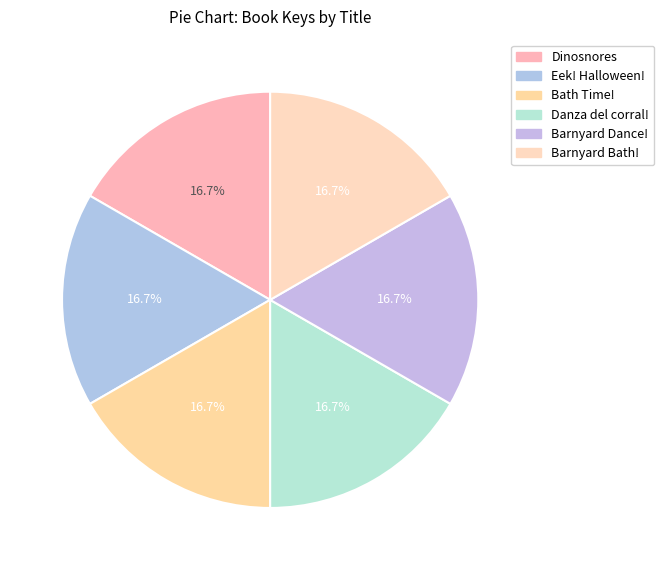

How many segments does this pie chart have?

6